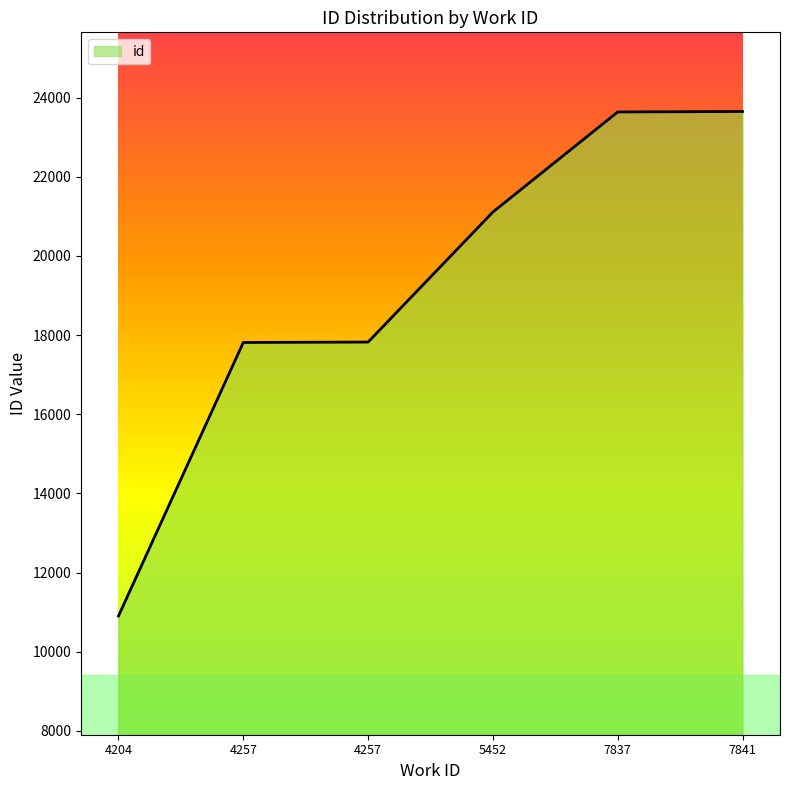

What is the sum of the values at 4257 and 5452?

38934